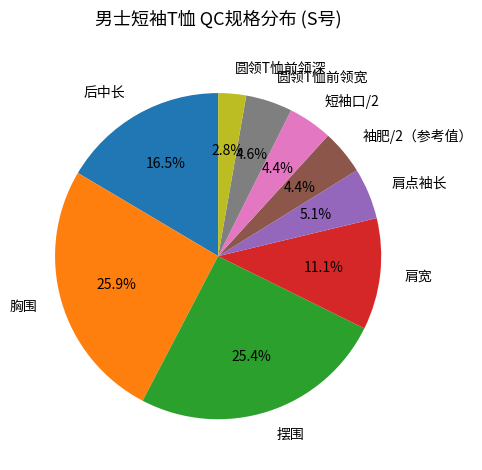

How many slices are in this pie chart?

9